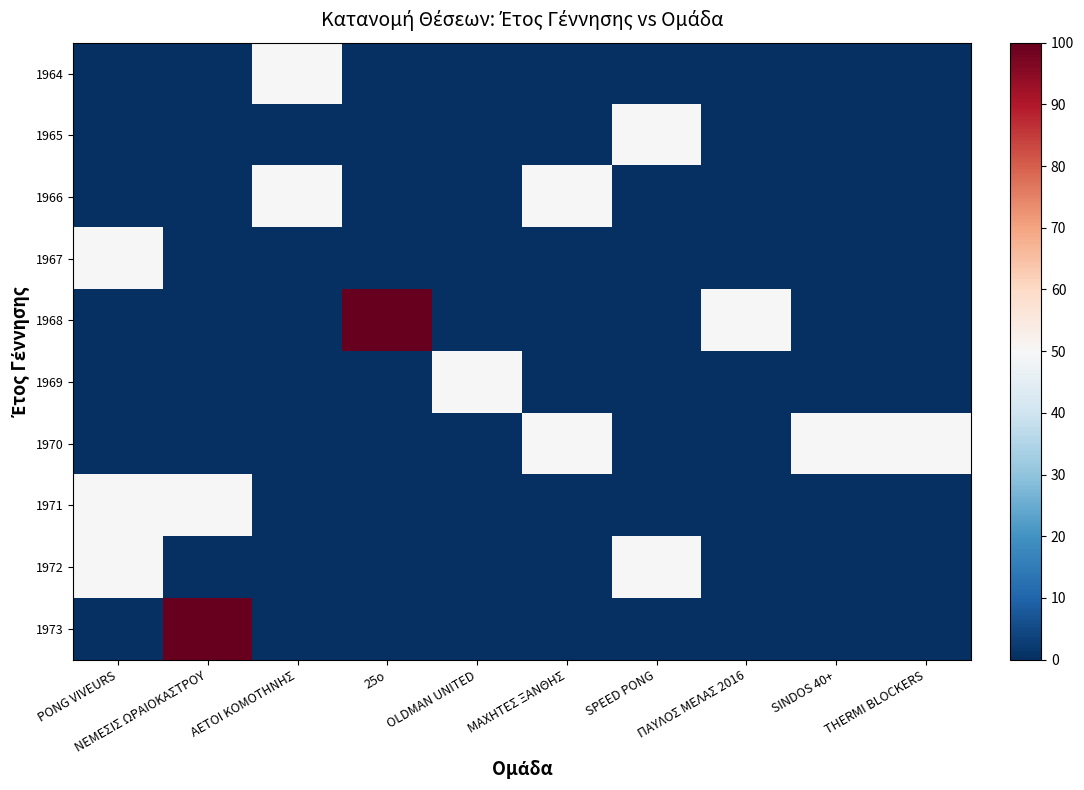

What is the total value across all series at ΝΕΜΕΣΙΣ ΩΡΑΙΟΚΑΣΤΡΟΥ?

150